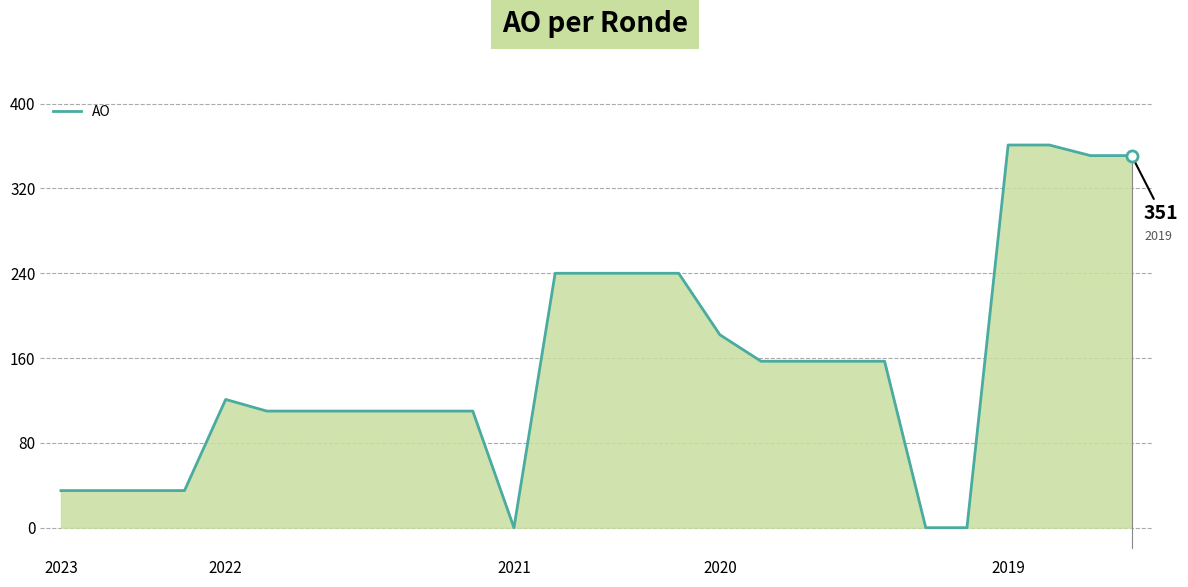

What is the difference between the maximum and minimum values?

361